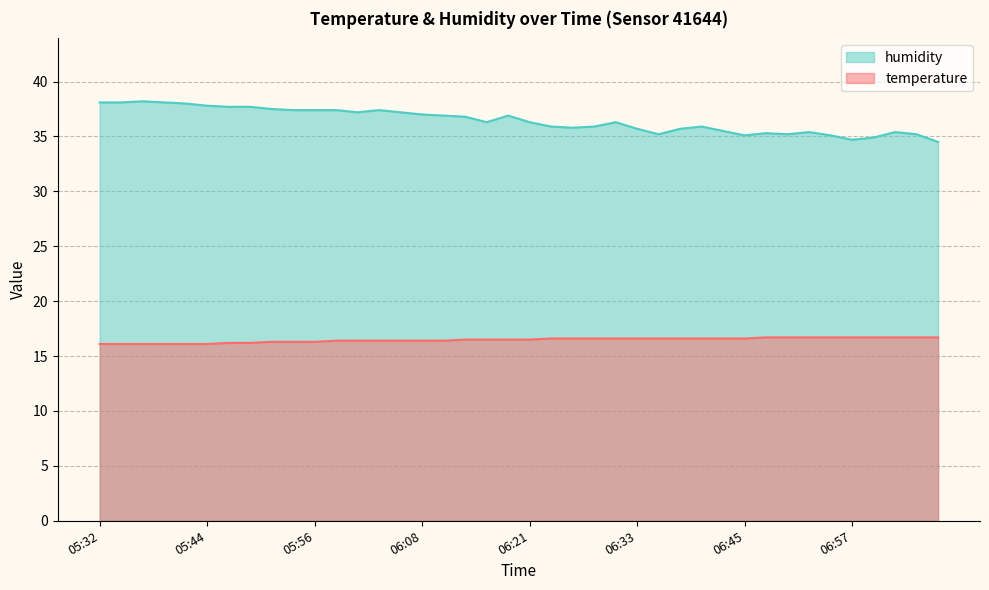

What is the smallest value displayed?

16.1